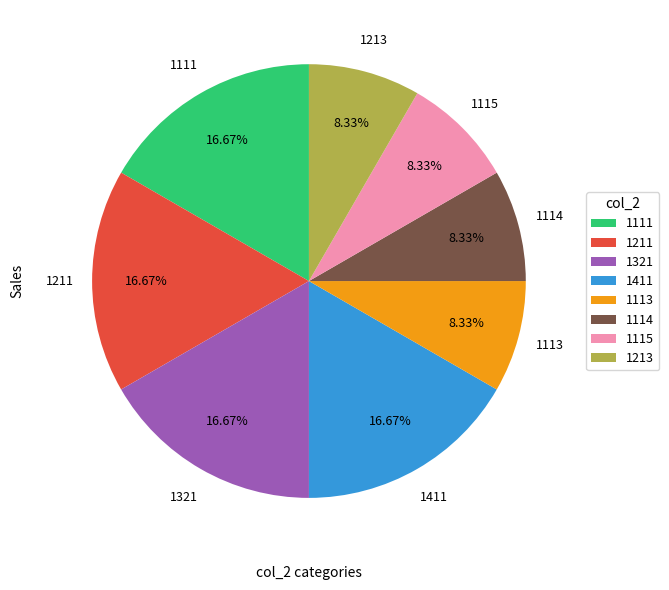

Is 1111 the majority of the pie?

No